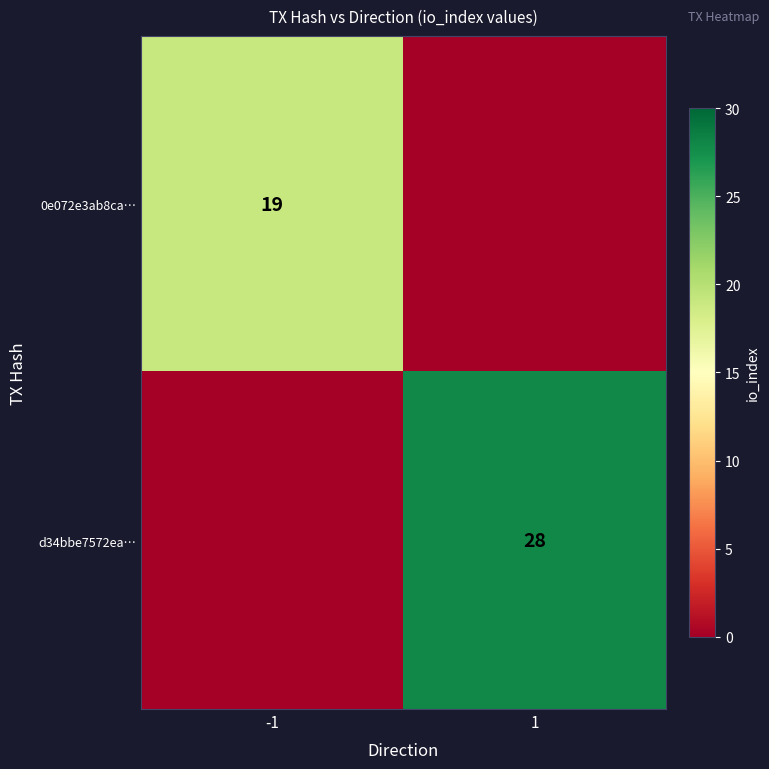

The 0e072e3ab8ca… series shows 10 at -1. True or false?

False